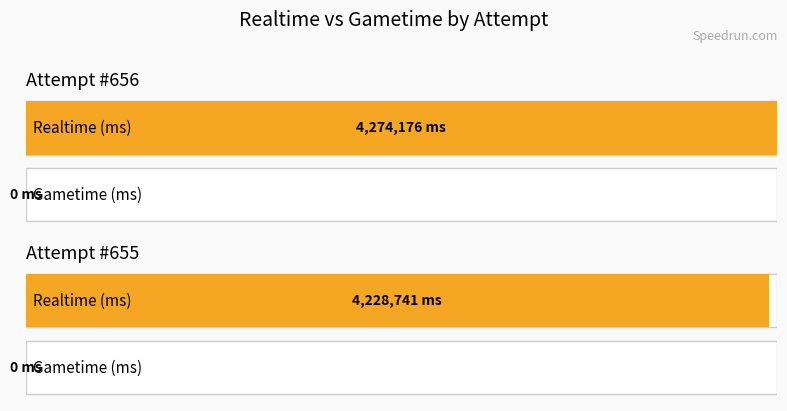

The Realtime (ms) series shows 1500998 at 655. True or false?

False